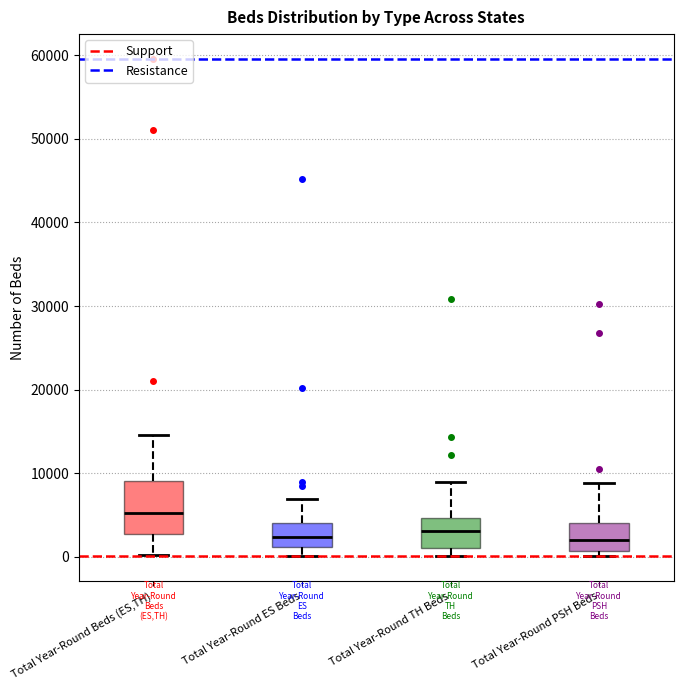

Where does the upper whisker of the box for Total Year-Round PSH Beds end on the y-axis? The values are not printed on the chart, so give them approximately, as read against the axis.

9000